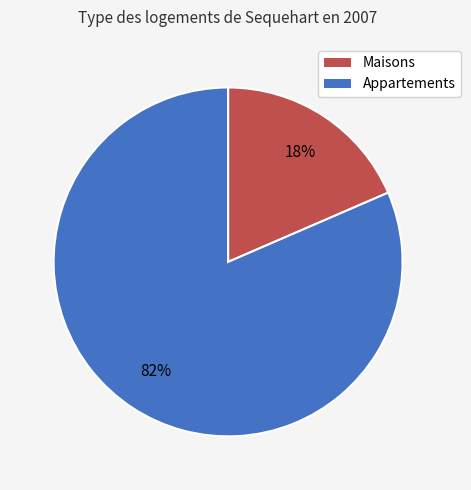

To the nearest percent, what is the average slice percentage?

50%